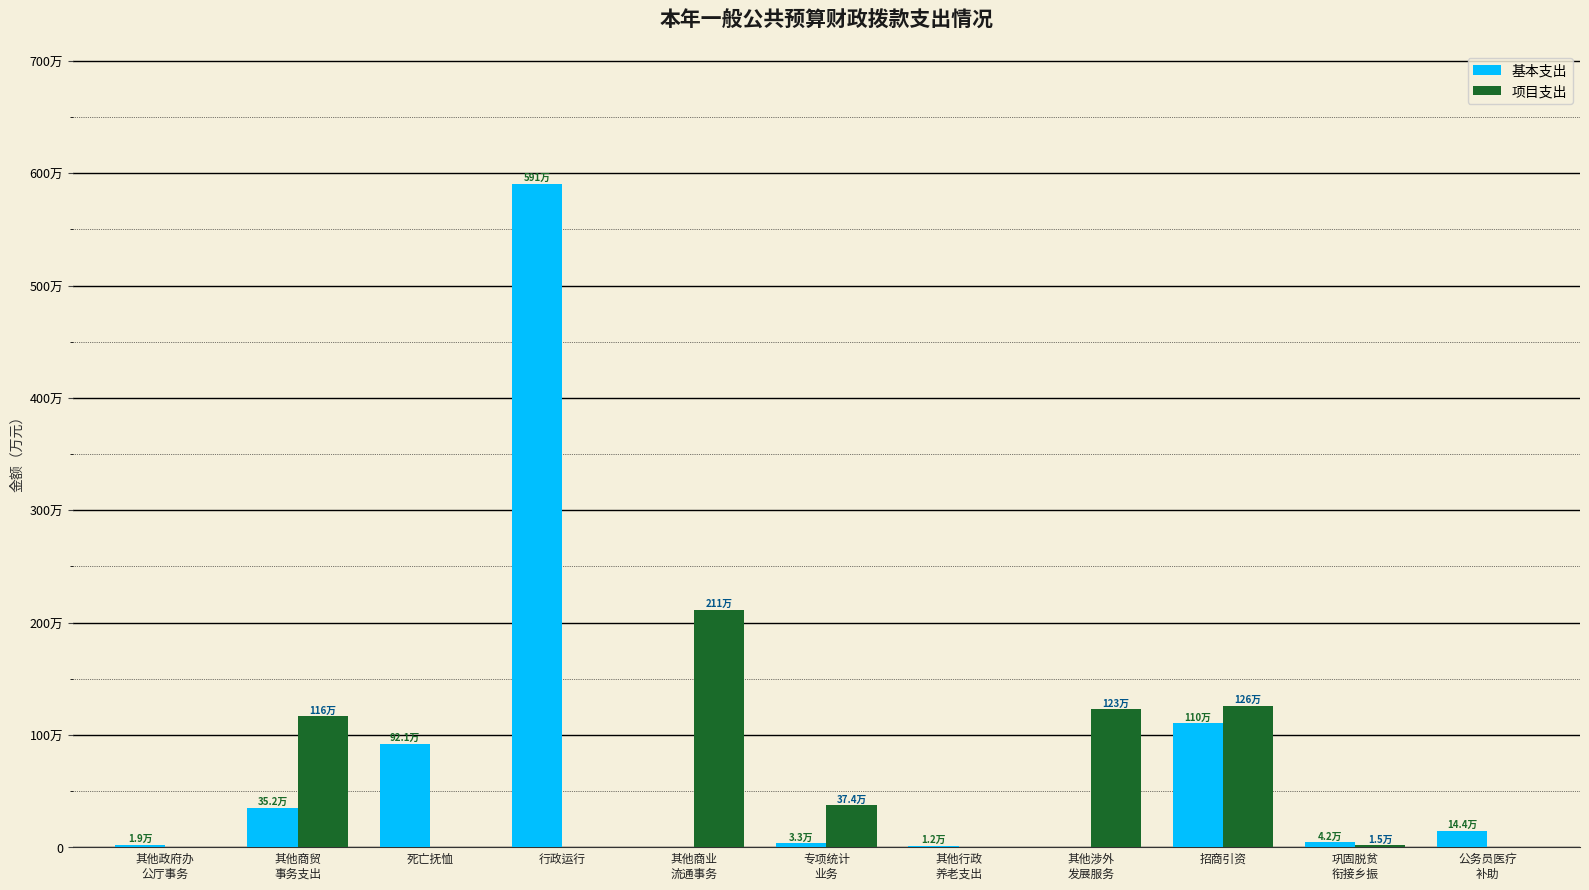

Are the bars horizontal?

No